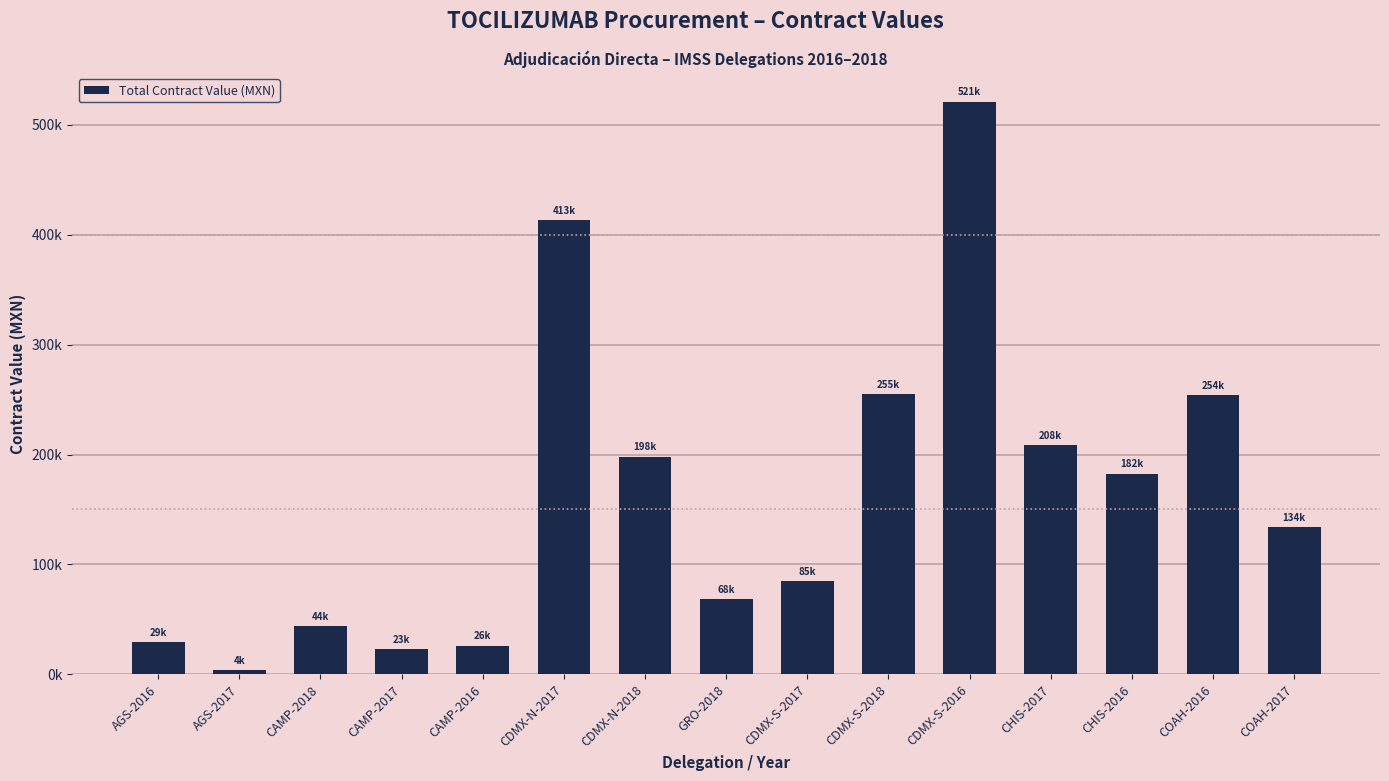

Does the chart contain any negative values?

No